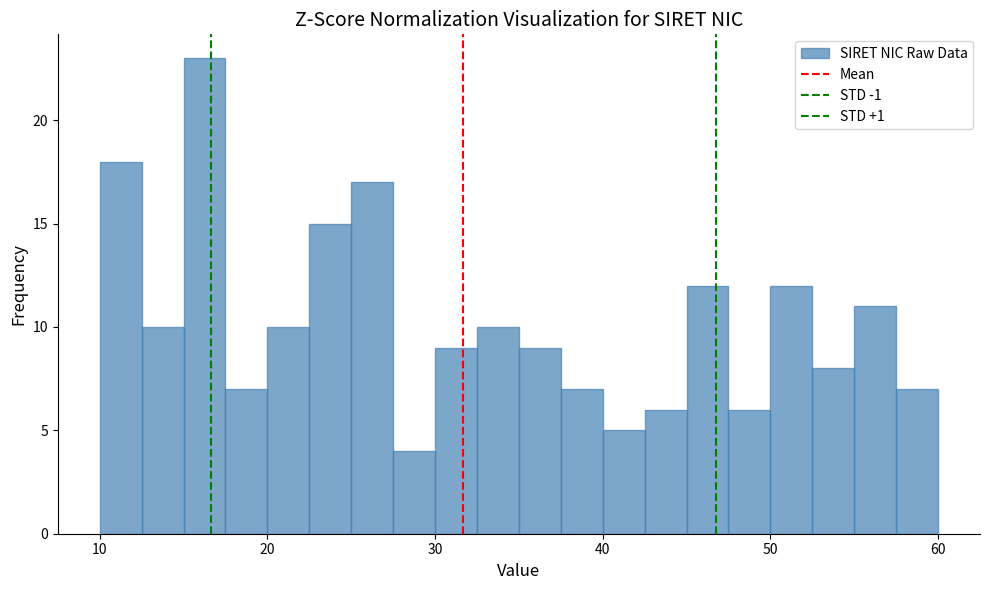

Read against the x-axis, roughly where is the centre of the tallest bar?

16